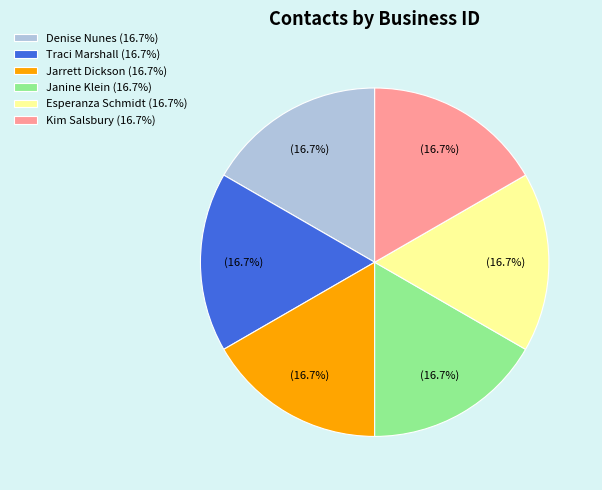

What is the ratio of the value at Janine Klein to the value at Traci Marshall?

1.0